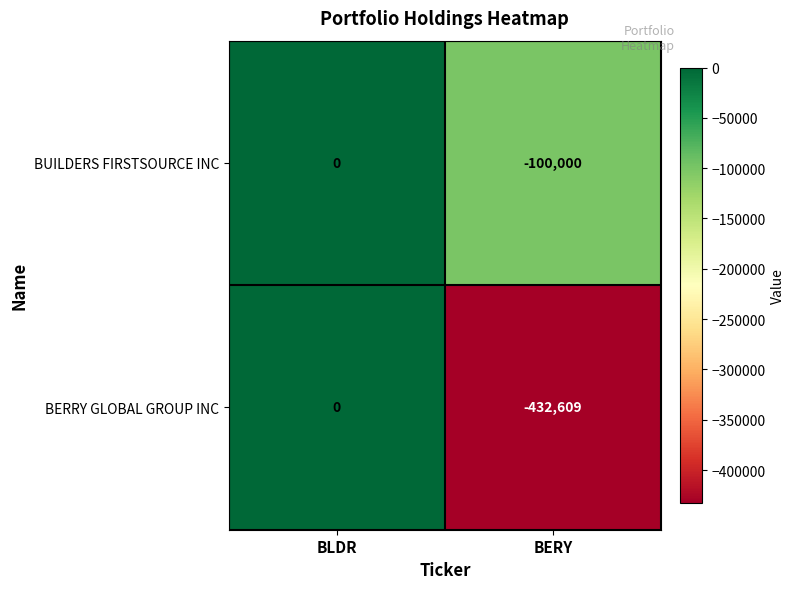

At which category is the sum across all series the highest?

BLDR